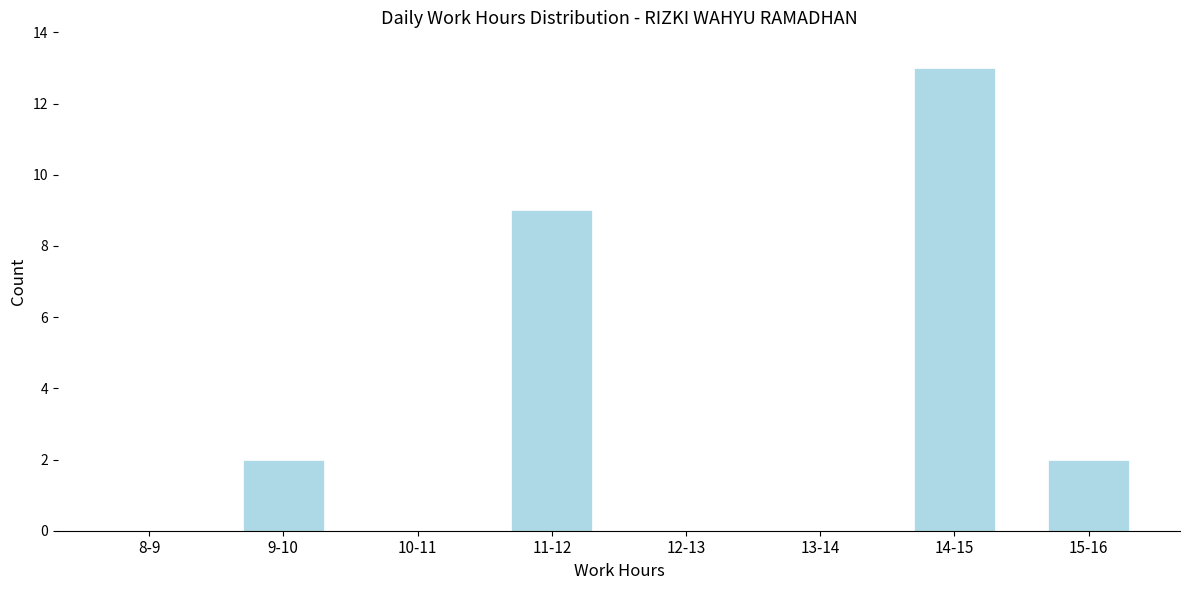

Reading left to right, list all the values displayed in this chart.

8-9=0	9-10=2	10-11=0	11-12=9	12-13=0	13-14=0	14-15=13	15-16=2